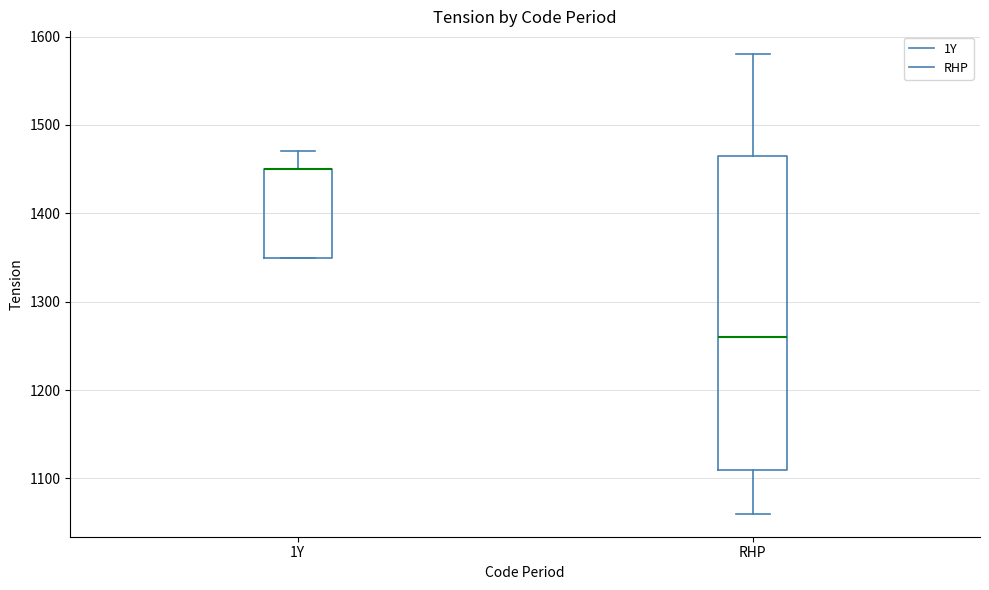

Reading left to right, read every box against the y-axis: the position of its median line, the range the box covers, and the ends of its whiskers. The values are not printed on the chart, so give them approximately, as read against the axis.

1Y: median 1450 (drawn on the box's upper edge), box 1350 to 1450, whiskers 1350 to 1470
RHP: median 1260, box 1110 to 1470, whiskers 1060 to 1580